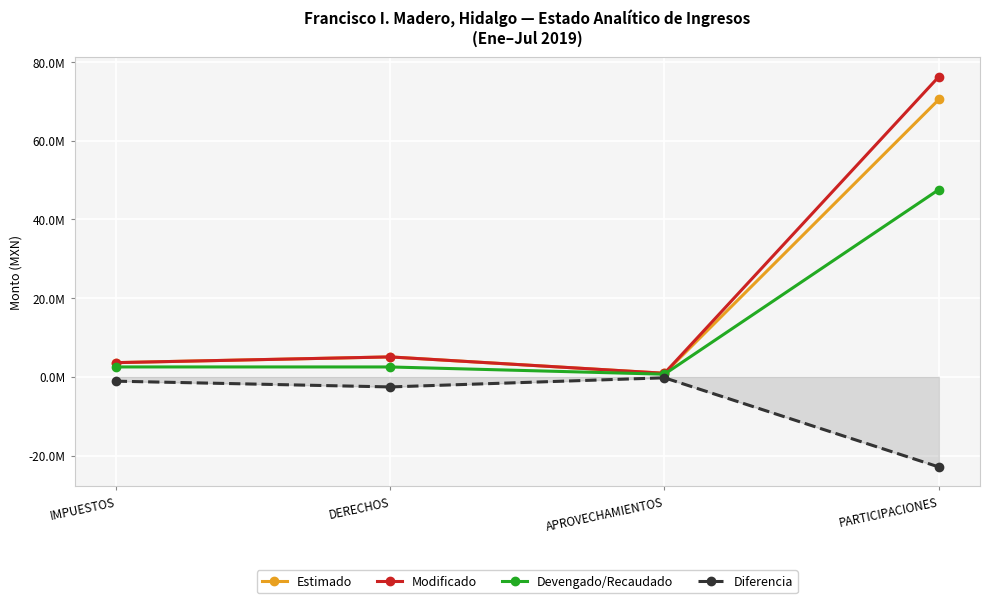

True or false: Estimado and Diferencia intersect in this chart.

False